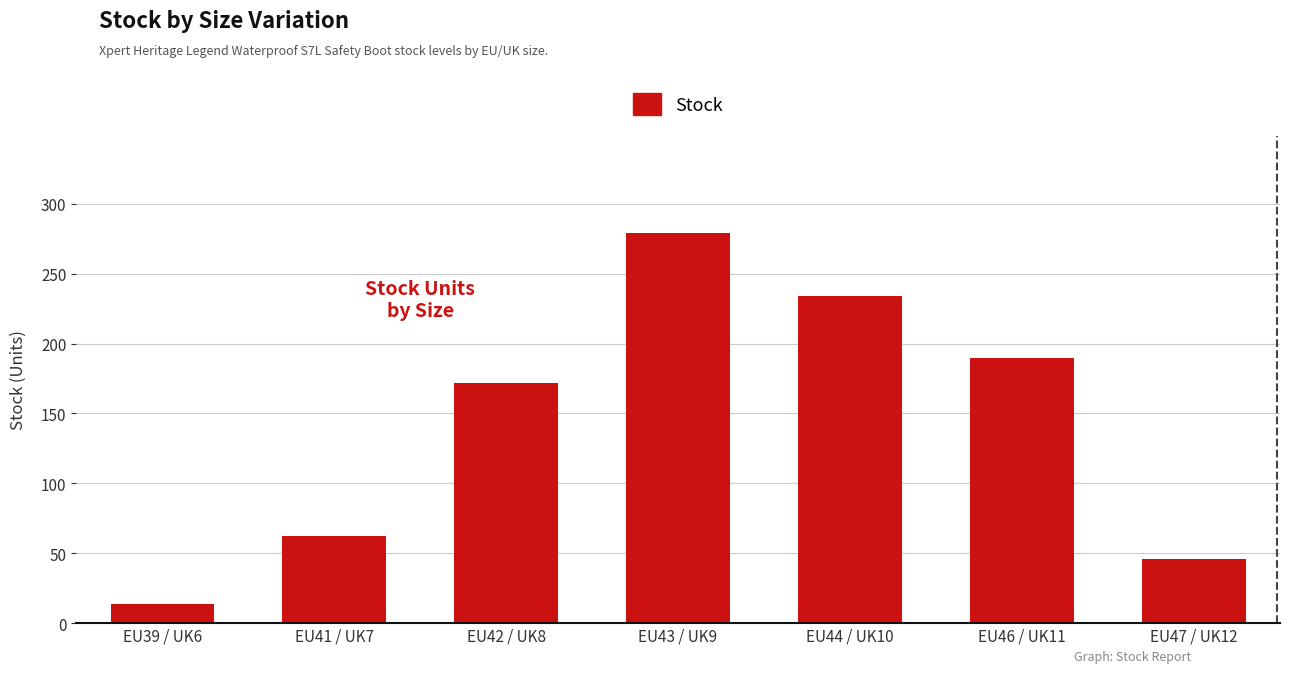

What is the average value?

142